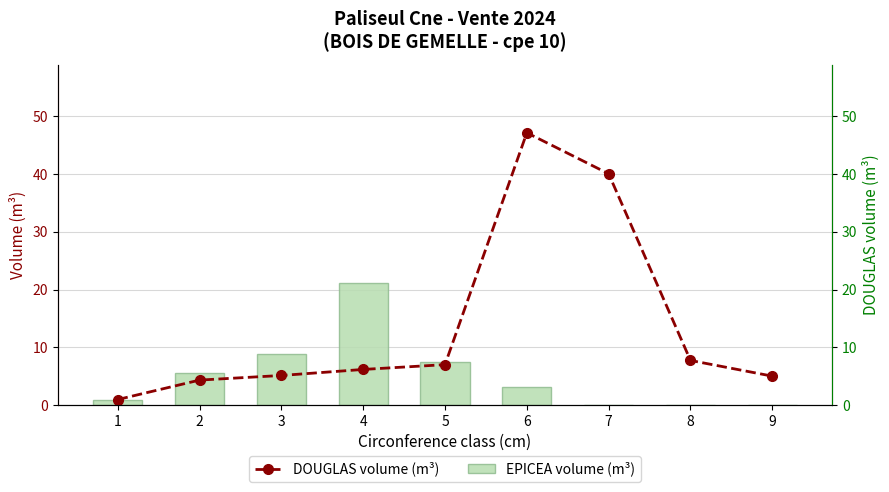

List the series in order of their peak value, highest first.

DOUGLAS volume (m³), EPICEA volume (m³)